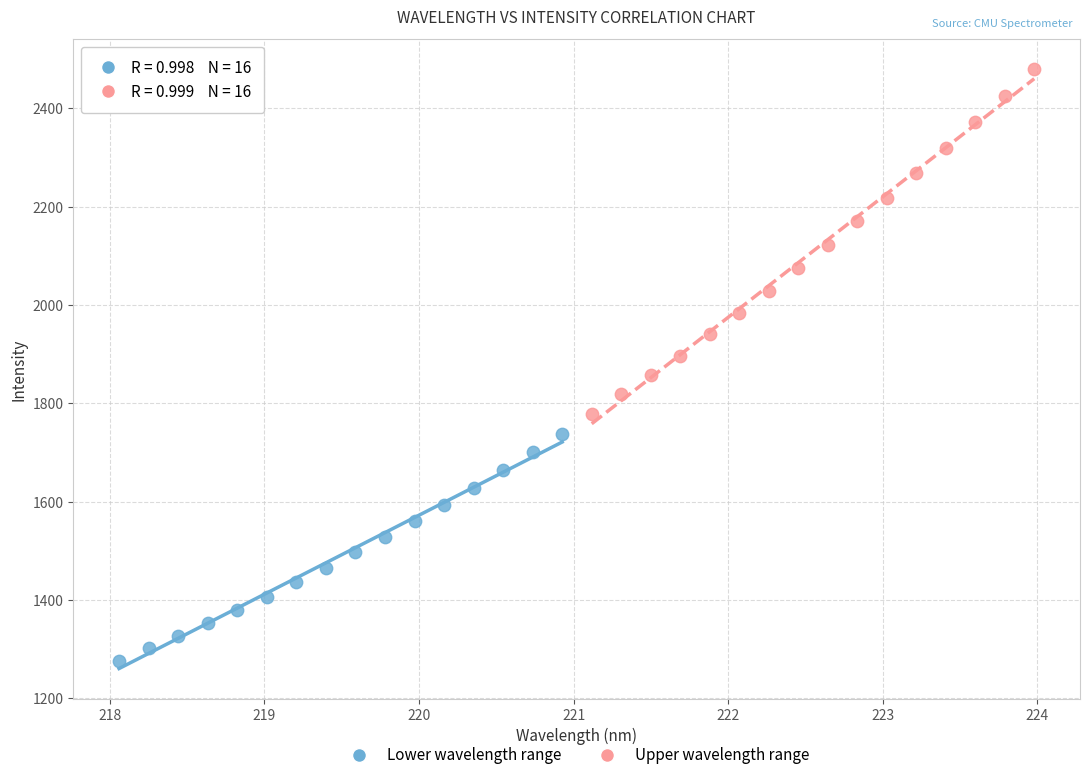

Which series reaches the minimum Y coordinate?

Lower wavelength range